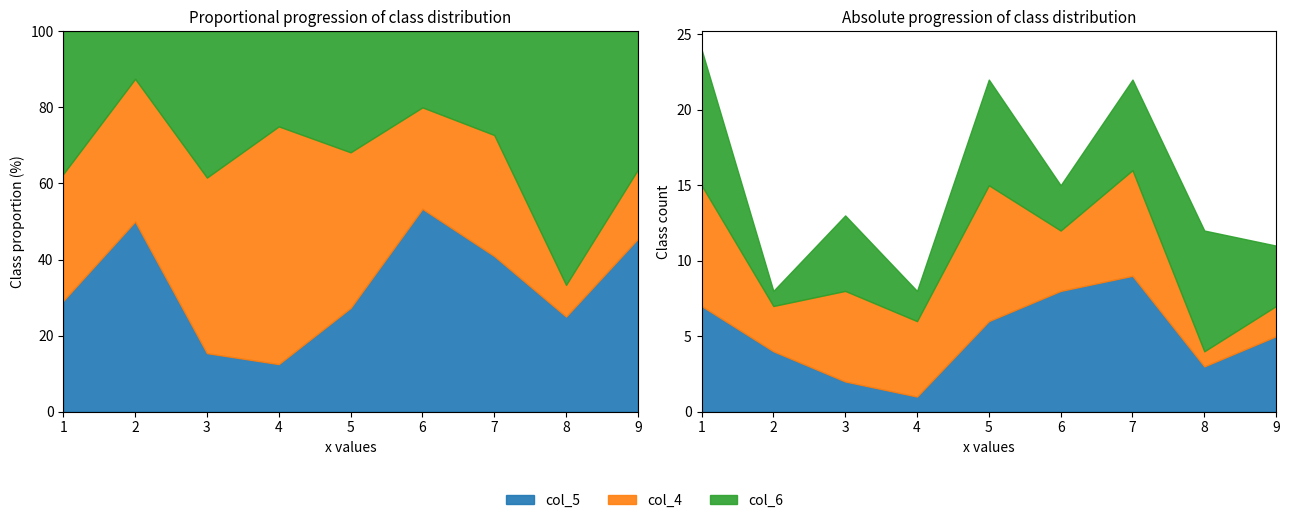

How many times do col_4 and col_5 cross each other?

3